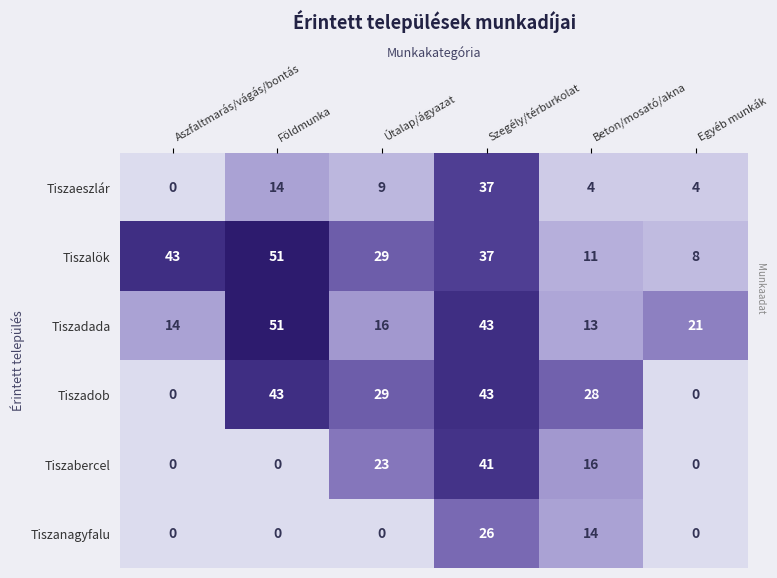

Count the Tiszabercel values in the range 0 to 23.

5